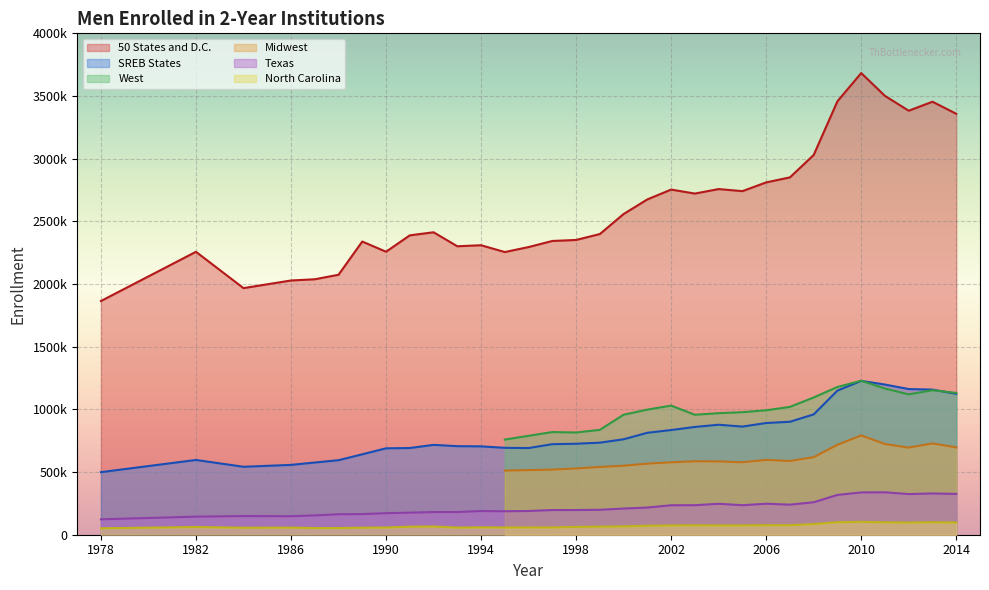

Is it true that 50 States and D.C. equals 1046146.3 at 1998?

False